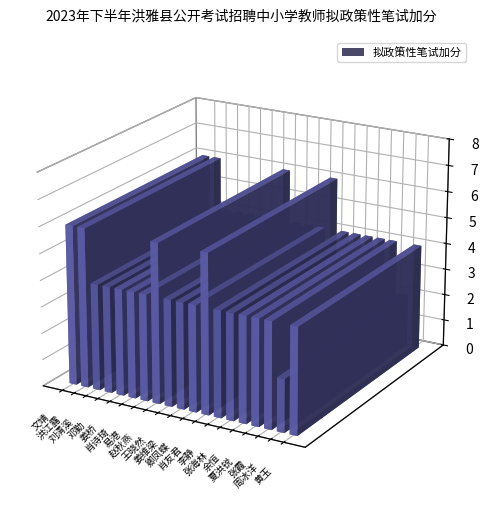

At which category does the chart reach its peak across all series?

文靖